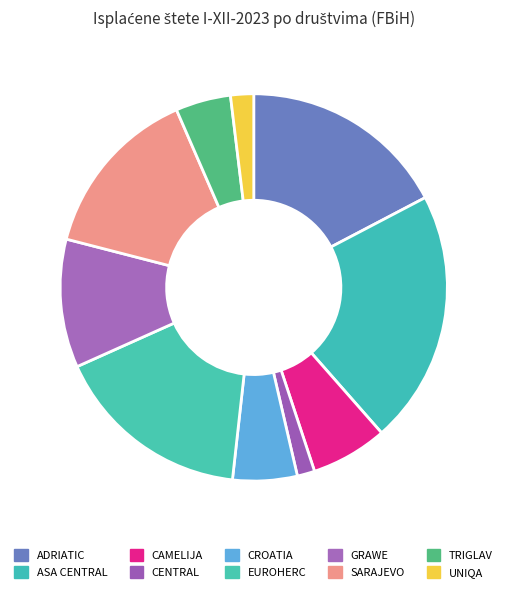

Which category has the biggest portion of the pie?

ASA CENTRAL